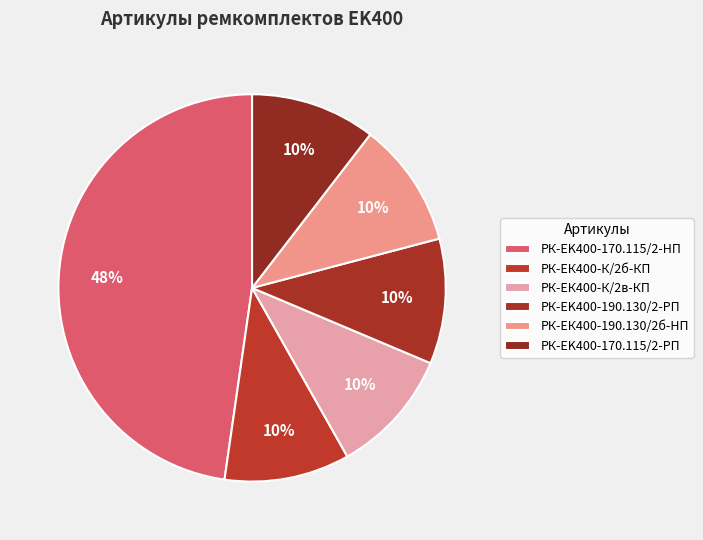

How many slices are in this pie chart?

6